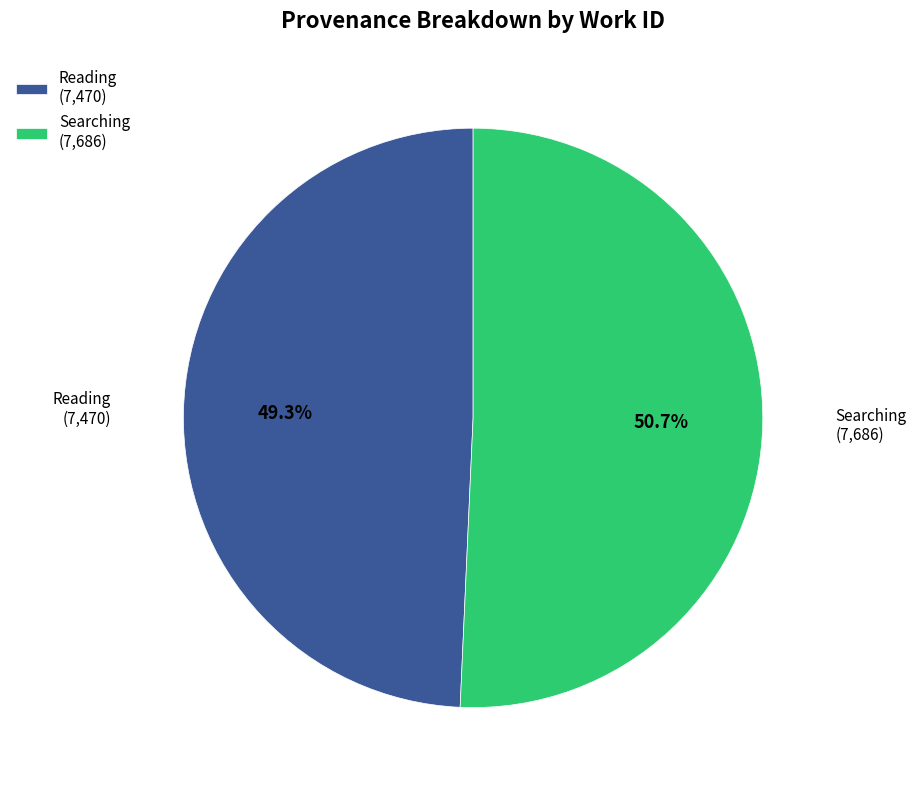

Is it true that Reading is 49% of the pie?

True